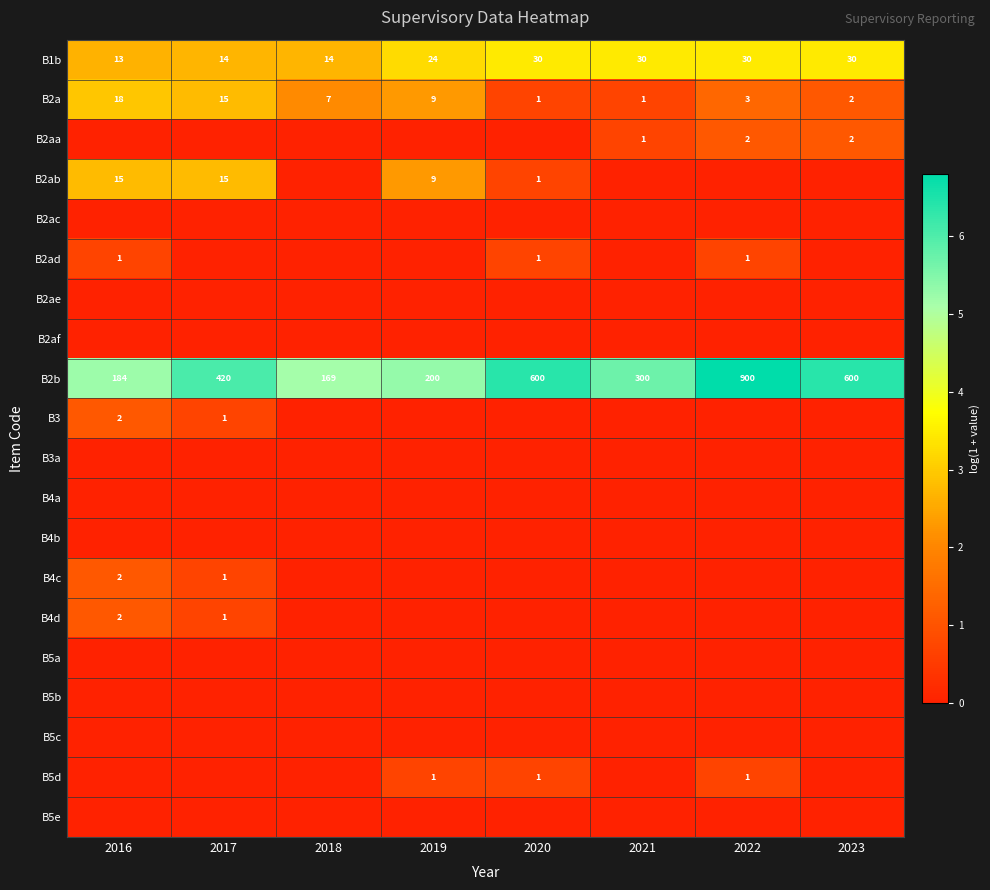

The value of B2ad at 2016 is 1. True or false?

True